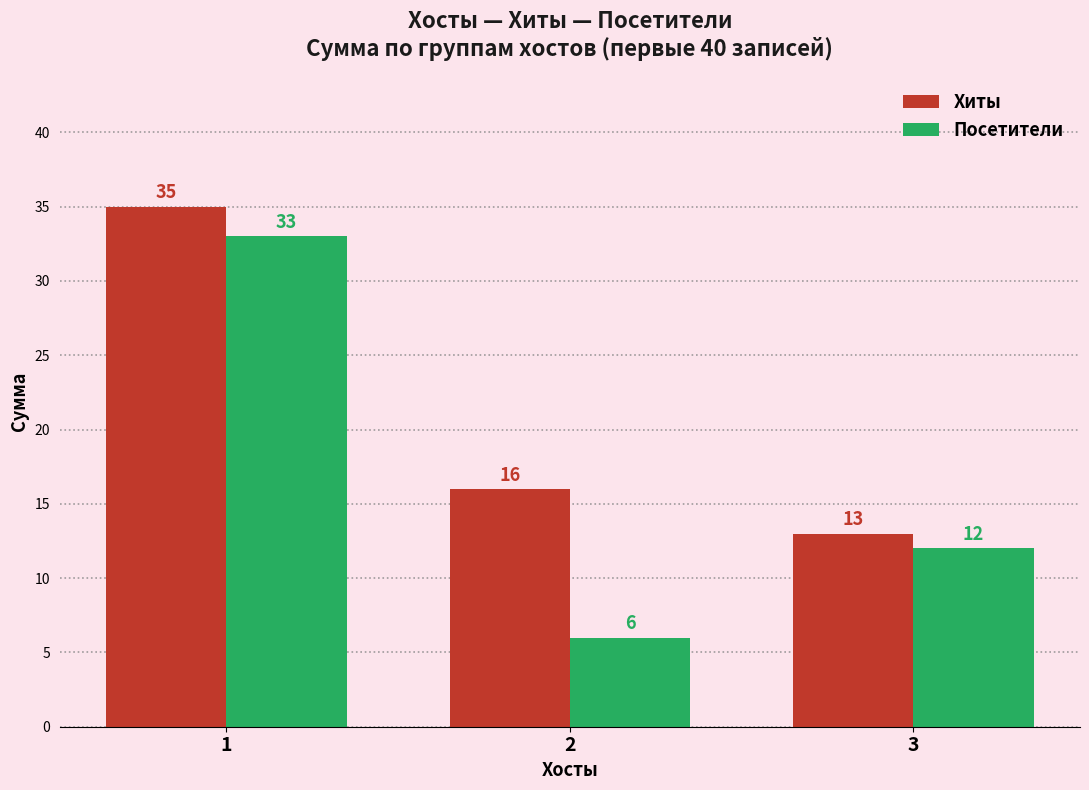

How many bars are there in total?

6